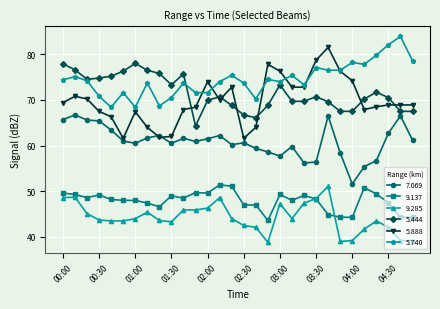

What is the value of the 9.137 point at the 1st from the left?

49.6